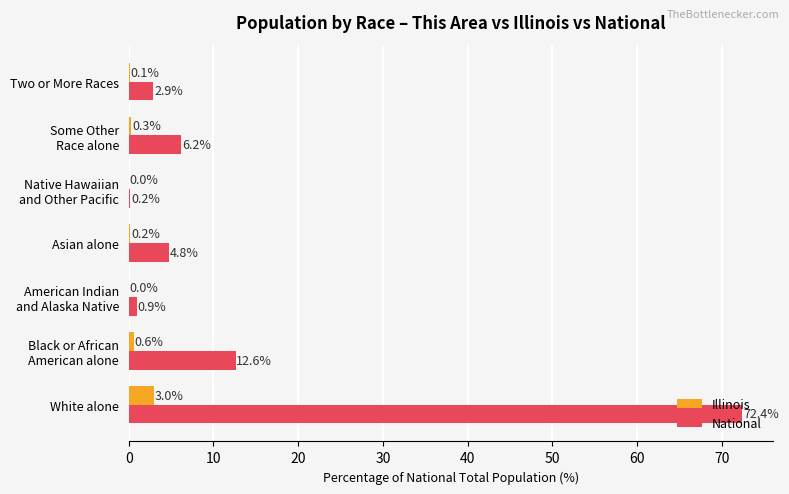

Which series has the largest total across all categories?

National